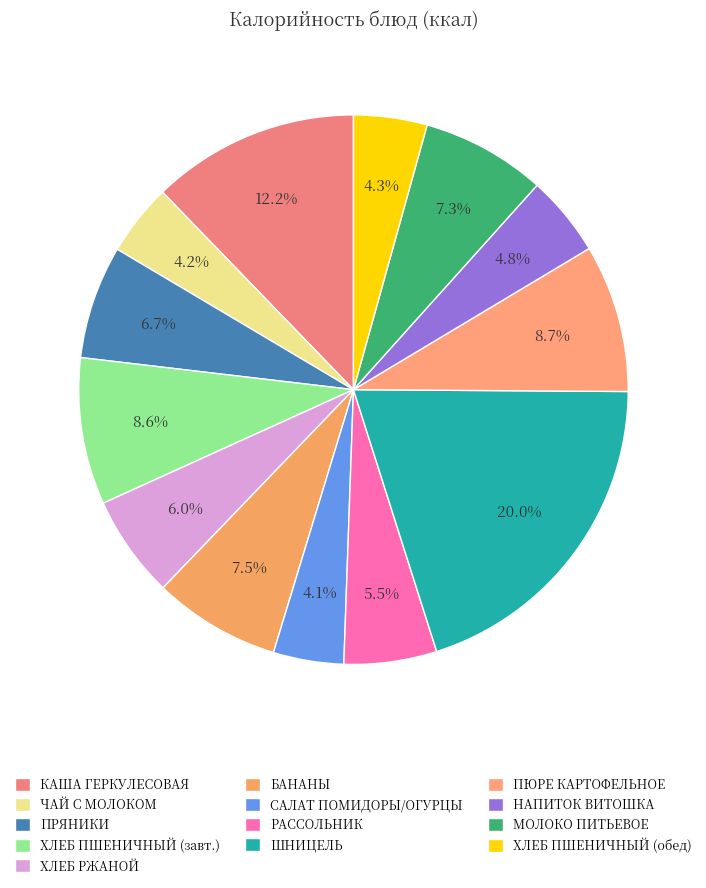

To the nearest percent, what is the difference between the largest and smallest slice percentages?

16%